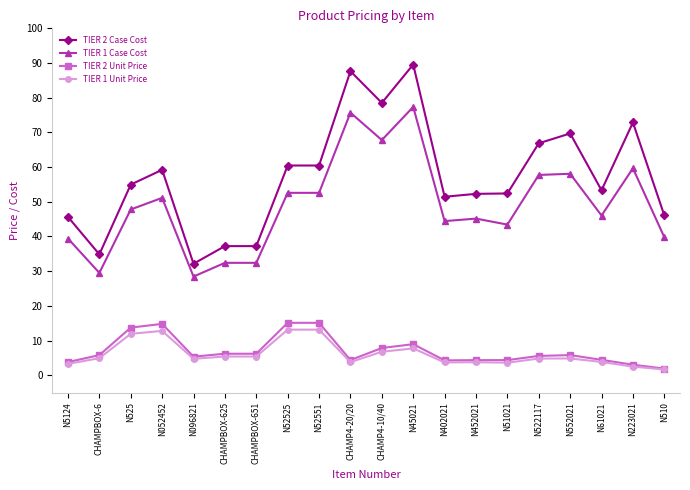

Which series has the largest total across all categories?

TIER 2 Case Cost